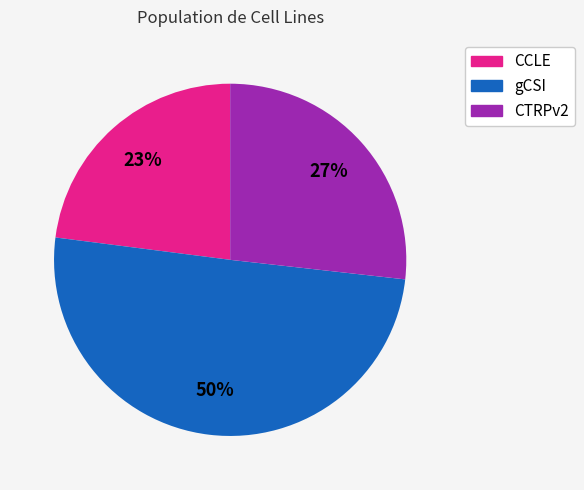

Rank the categories by value from highest to lowest.

gCSI, CTRPv2, CCLE